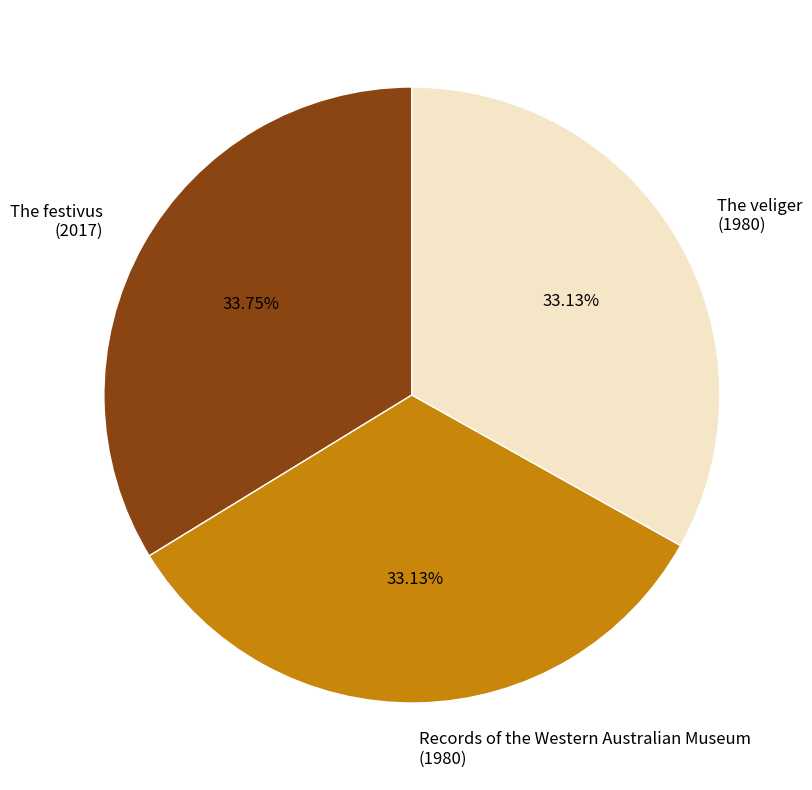

Does any single category account for the majority?

No